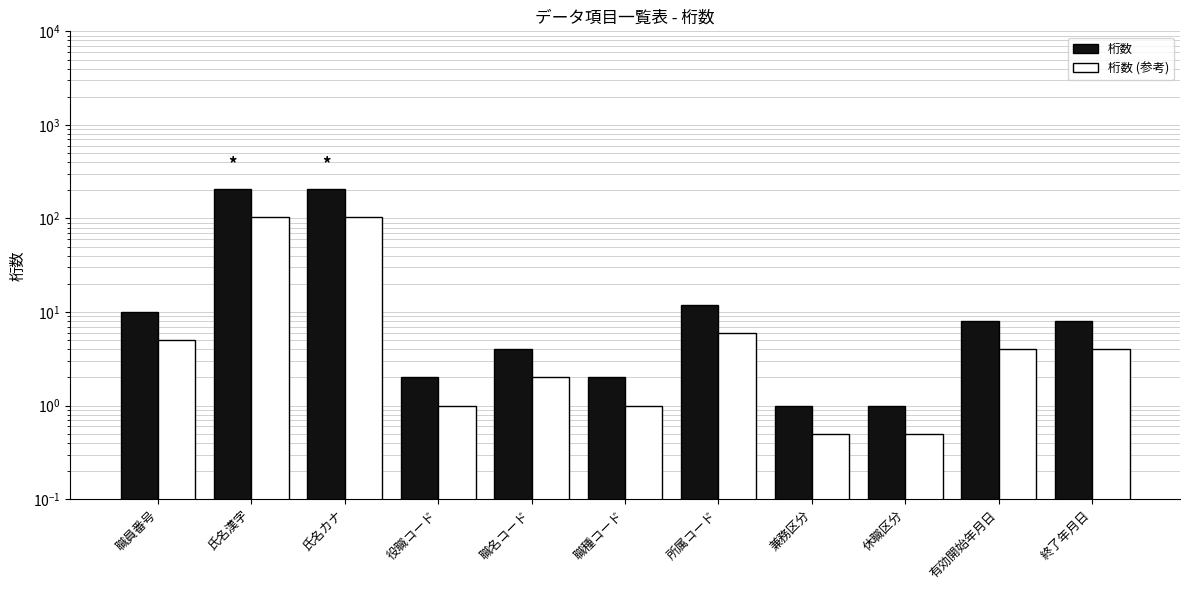

What is the difference between the 桁数 (参考) values at 氏名カナ and 終了年月日?

98.5